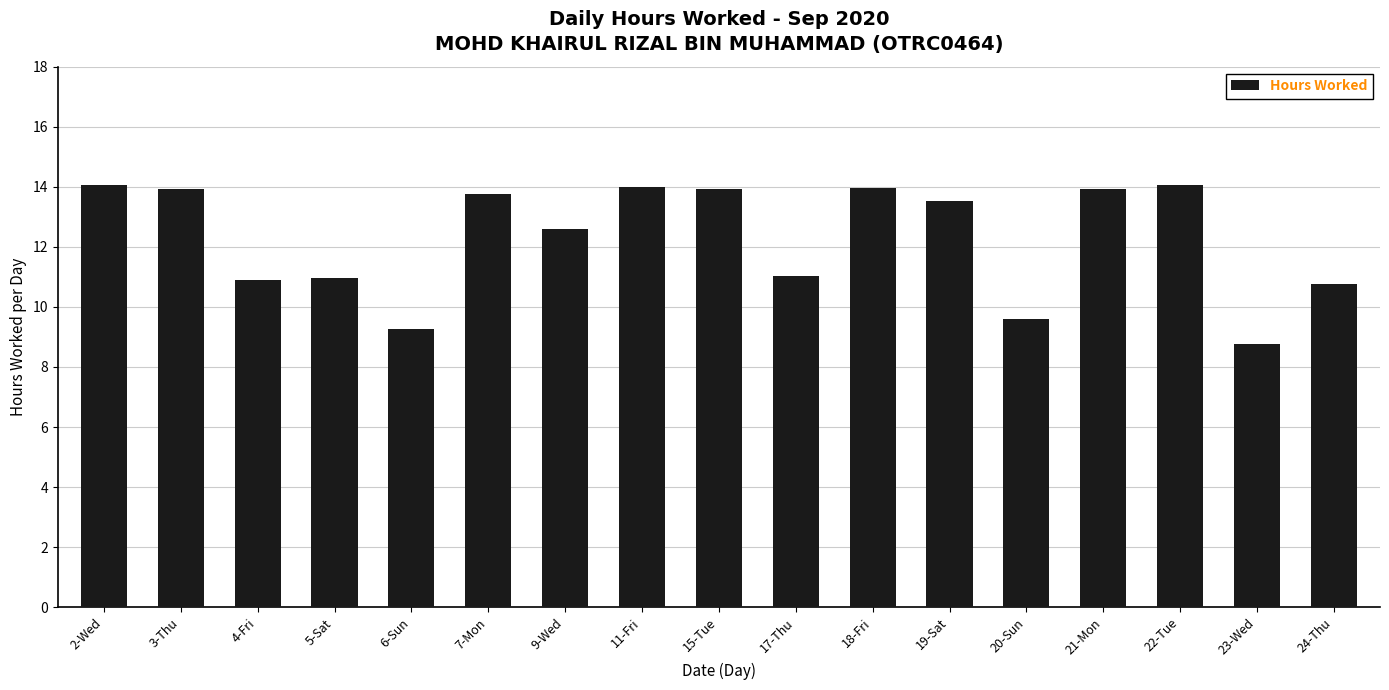

Between 19-Sat and 17-Thu, which is larger?

19-Sat